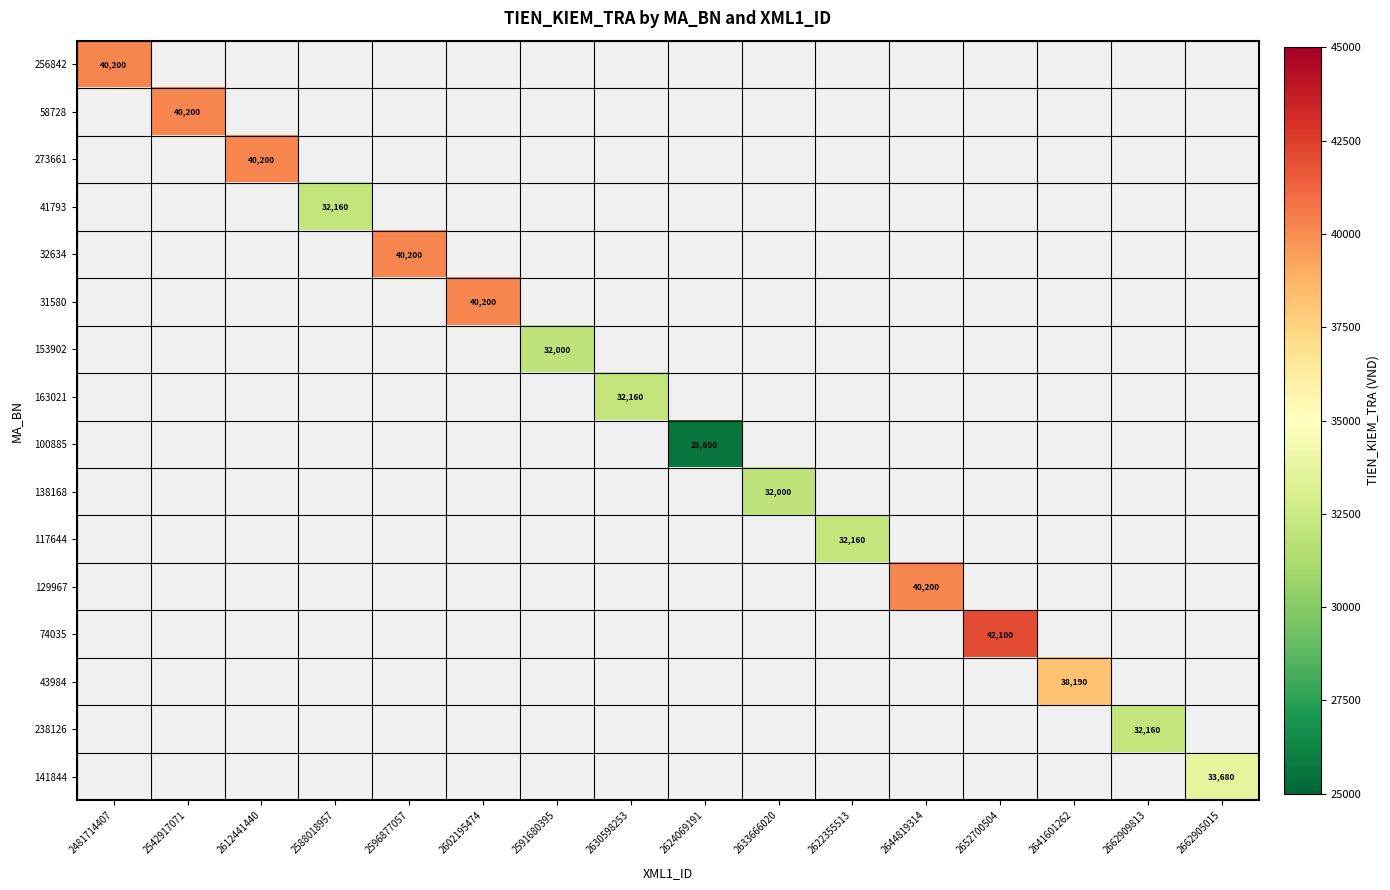

Count the number of categories in the chart.

16